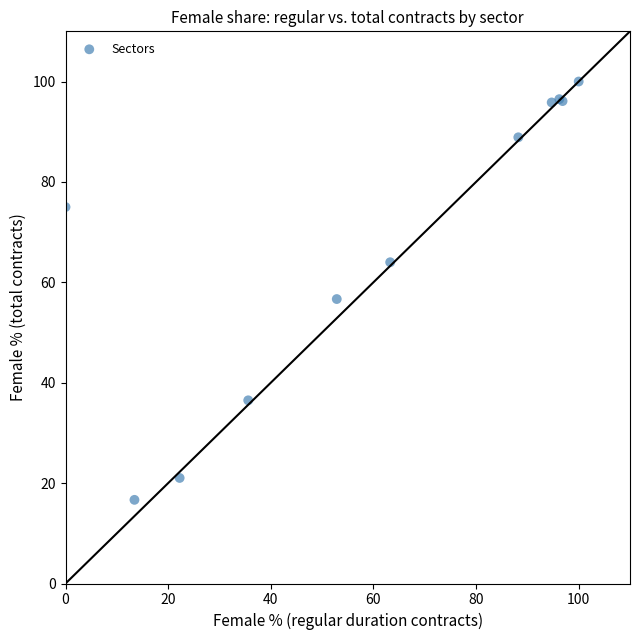

What Y value in the scatter plot is closest to 58?

56.7